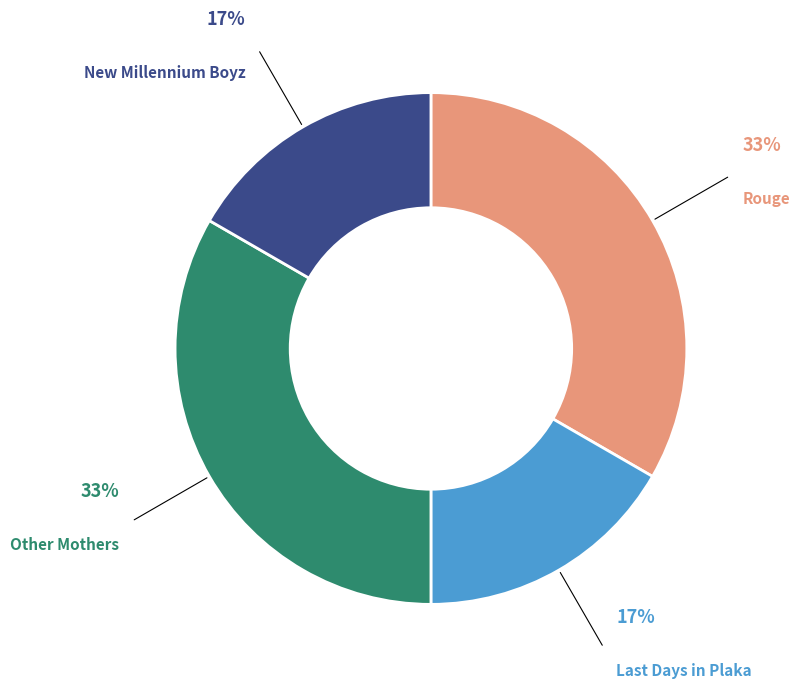

Is there a majority slice in this chart?

No